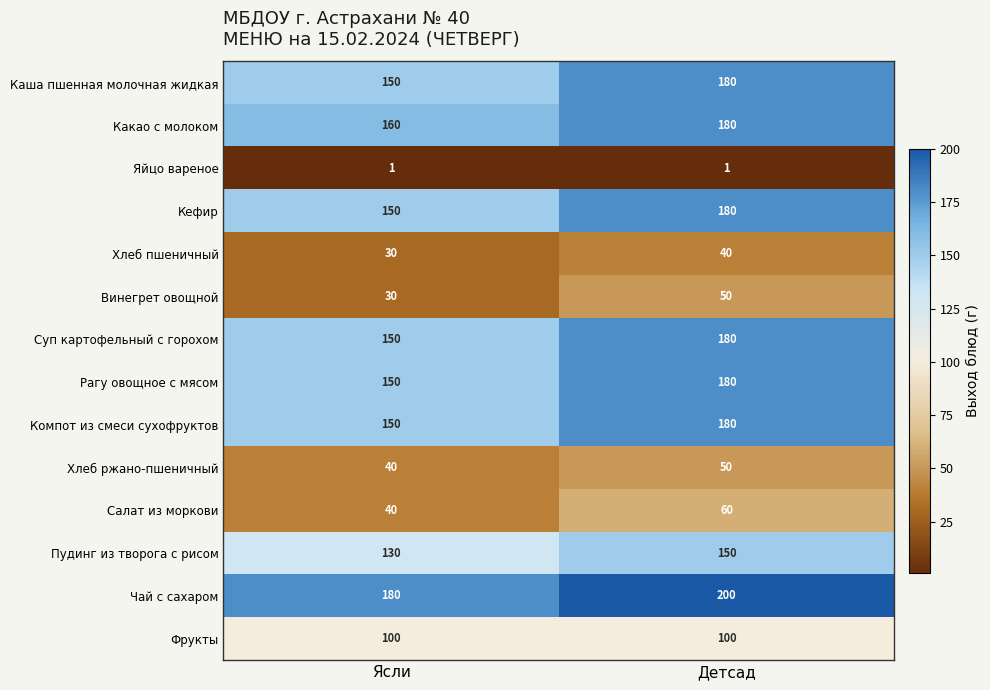

What is the minimum value for Фрукты?

100